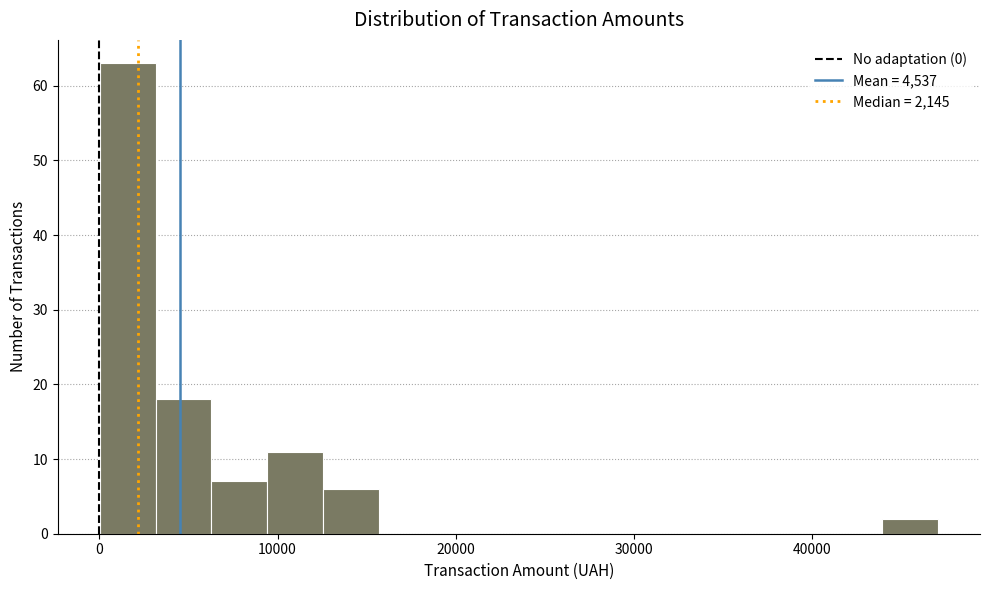

Read against the x-axis, roughly where is the centre of the tallest bar?

2000